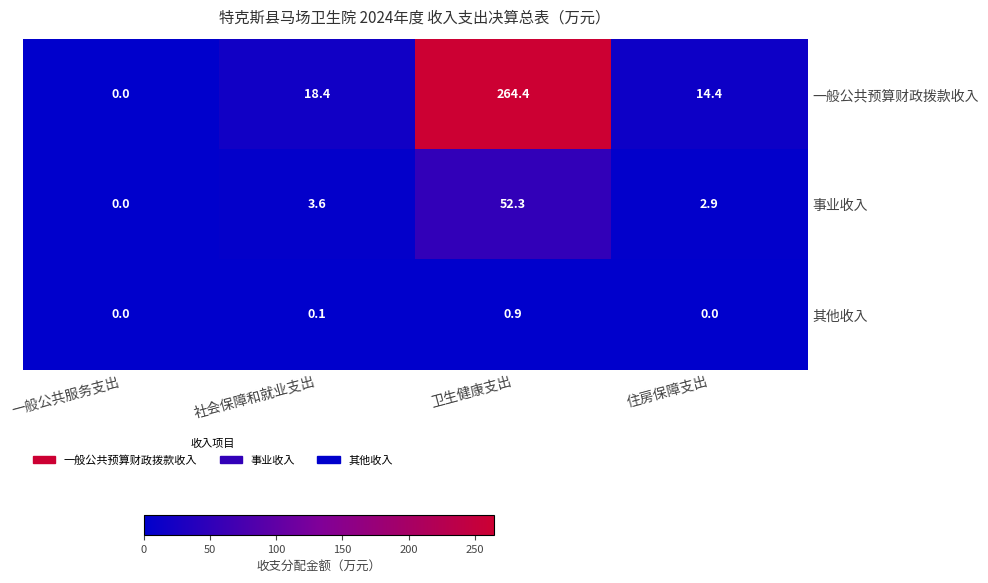

What is the spread (max minus min) of values at 卫生健康支出?

263.5